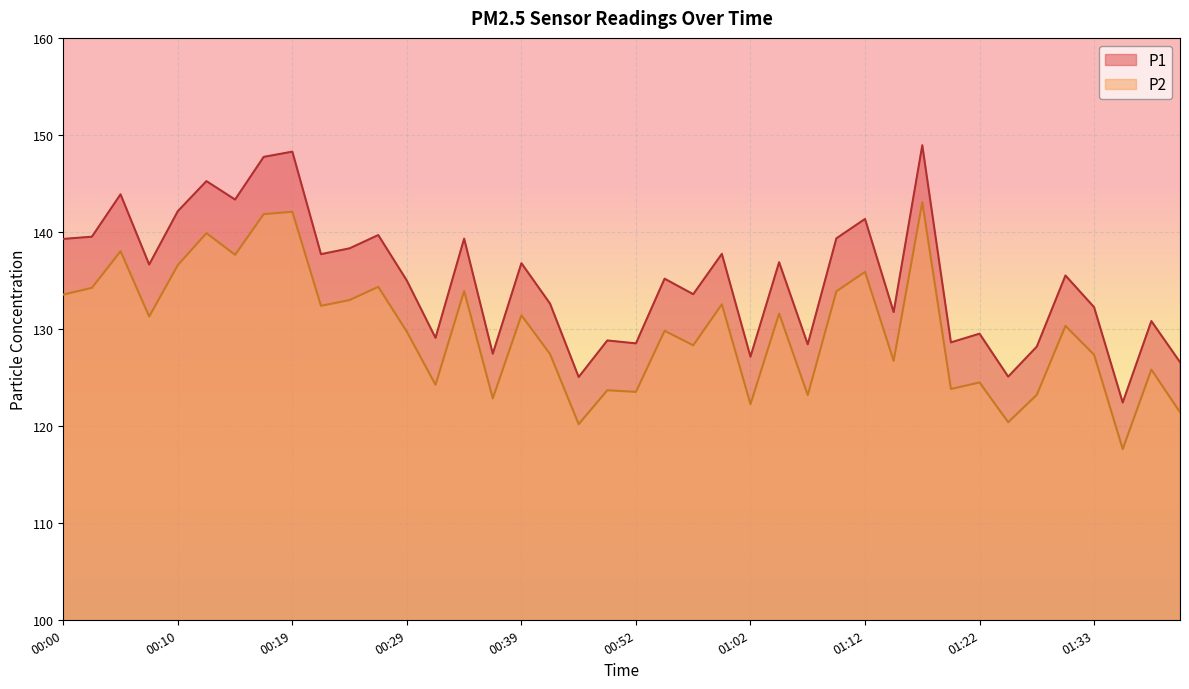

Reading left to right, transcribe all the data shown in this chart.

P1: 00:00=139.3	00:02=139.5	00:05=143.9	00:07=136.6	00:10=142.1	00:12=145.2	00:15=143.3	00:17=147.7	00:19=148.3	00:22=137.7	00:24=138.3	00:27=139.7	00:29=135.0	00:32=129.1	00:34=139.3	00:37=127.4	00:39=136.8	00:41=132.6	00:47=125.0	00:49=128.8	00:52=128.5	00:54=135.2	00:57=133.6	00:59=137.7	01:02=127.1	01:04=136.9	01:07=128.4	01:09=139.3	01:12=141.3	01:14=131.7	01:17=148.9	01:19=128.6	01:22=129.5	01:25=125.1	01:28=128.2	01:30=135.5	01:33=132.2	01:36=122.4	01:38=130.8	01:41=126.6
P2: 00:00=133.5	00:02=134.2	00:05=138.0	00:07=131.3	00:10=136.6	00:12=139.9	00:15=137.6	00:17=141.8	00:19=142.1	00:22=132.4	00:24=133.0	00:27=134.3	00:29=129.7	00:32=124.2	00:34=133.9	00:37=122.8	00:39=131.4	00:41=127.4	00:47=120.2	00:49=123.7	00:52=123.5	00:54=129.8	00:57=128.3	00:59=132.5	01:02=122.2	01:04=131.6	01:07=123.2	01:09=133.9	01:12=135.9	01:14=126.7	01:17=143.1	01:19=123.8	01:22=124.5	01:25=120.4	01:28=123.2	01:30=130.3	01:33=127.3	01:36=117.6	01:38=125.8	01:41=121.4